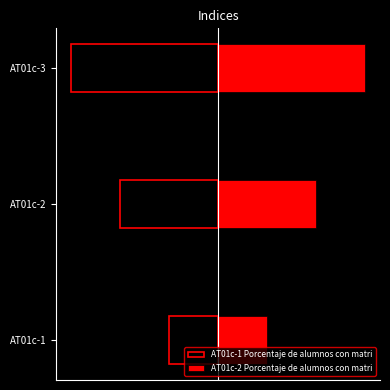

Is it true that AT01c-1 Porcentaje de alumnos con matri equals -3 at AT01c-3?

True